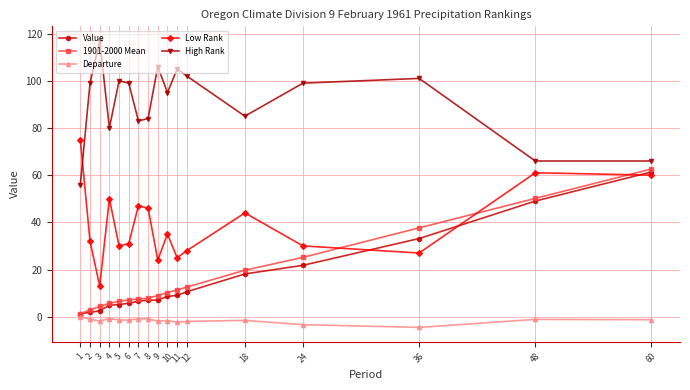

How many intersections are there between Low Rank and 1901-2000 Mean?

3